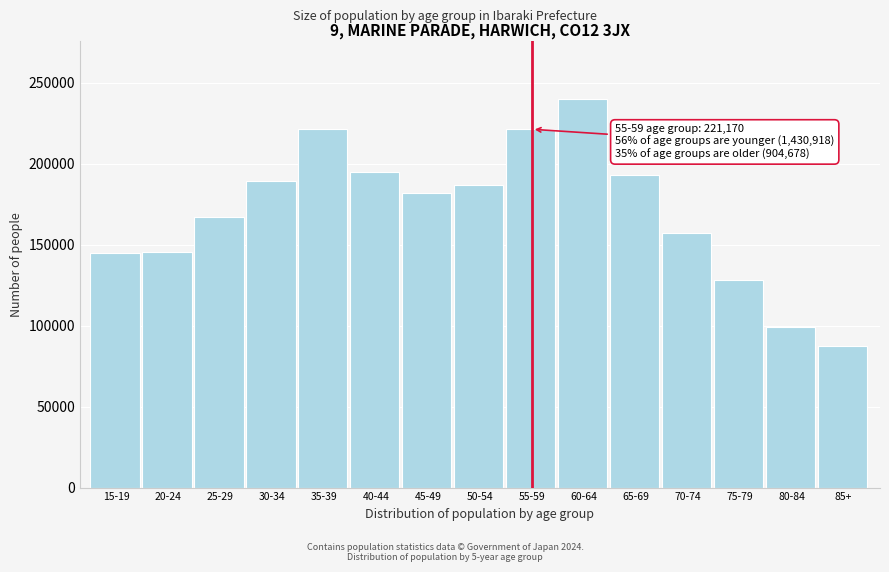

What is the value of the 7th bar from the left?

181718